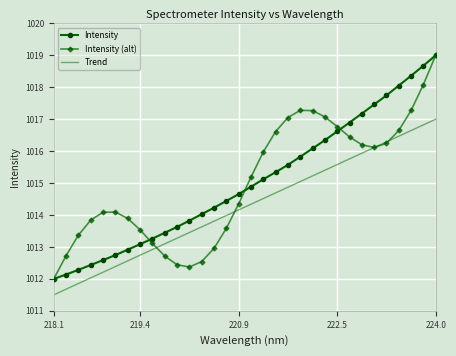

What is the average value of the Intensity series?

1015.0